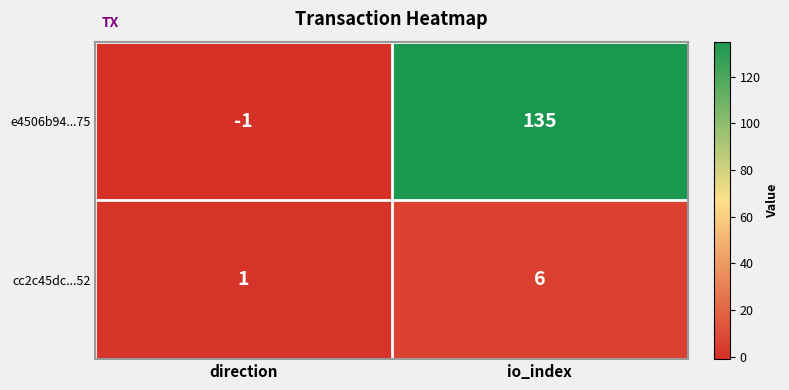

True or false: e4506b94...75 has a value of 135 at io_index.

True